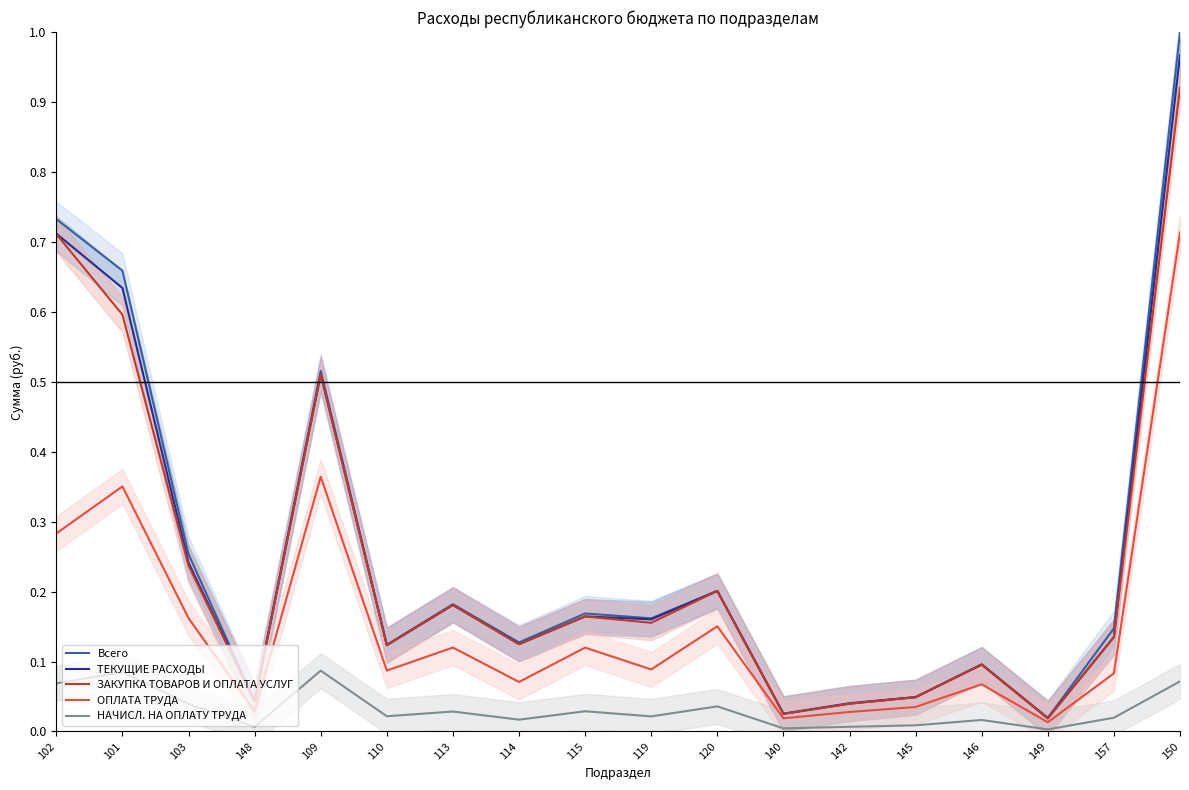

How many interior local peaks does the ЗАКУПКА ТОВАРОВ И ОПЛАТА УСЛУГ series have?

5